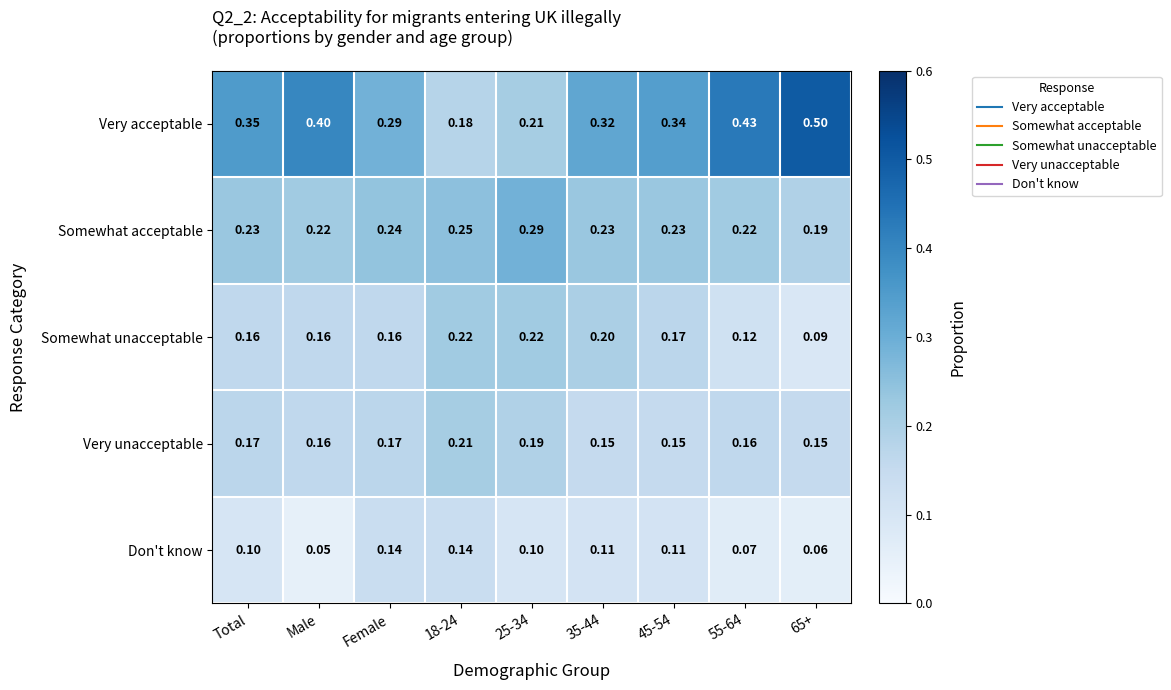

Which category has the lowest value in the Don't know series?

Male